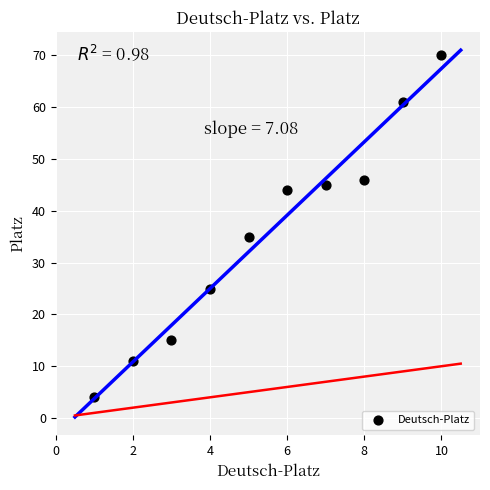

What is the average Y value?

36